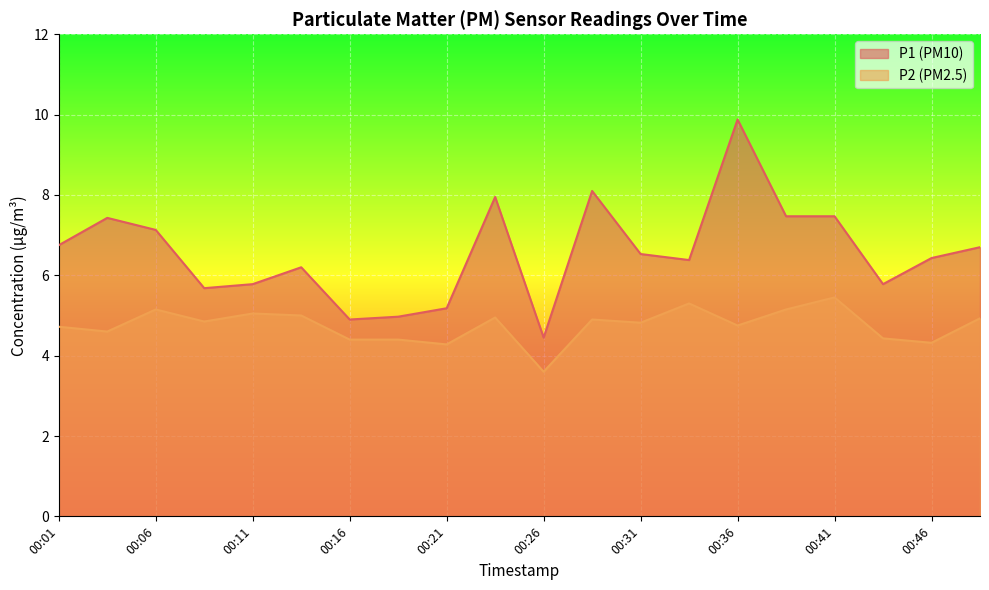

Which series has the largest total across all categories?

P1 (PM10)